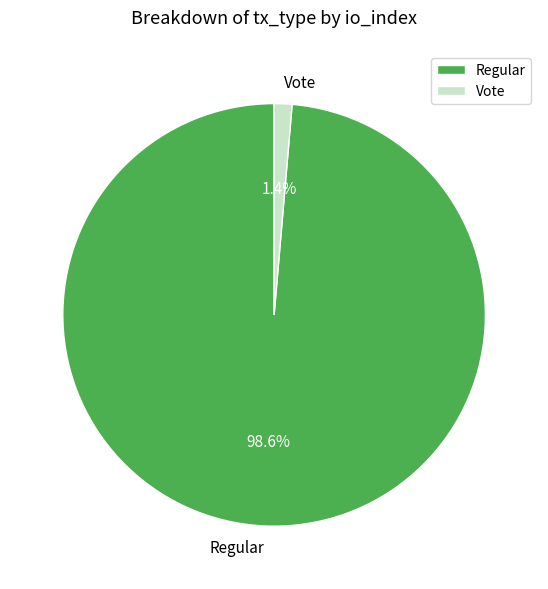

To the nearest percent, what is the average slice percentage?

50%